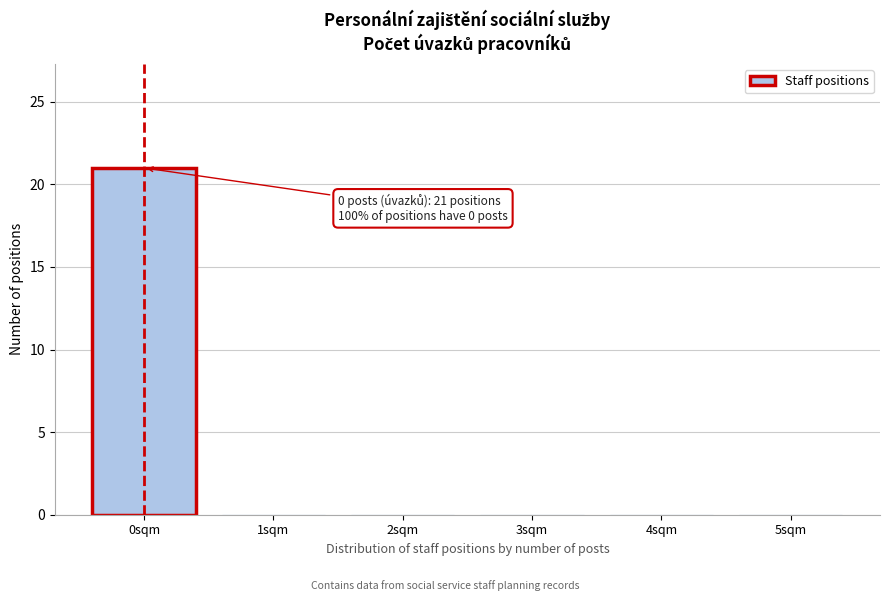

Over which range of the x-axis is the bar tallest?

-0.5 to 0.5